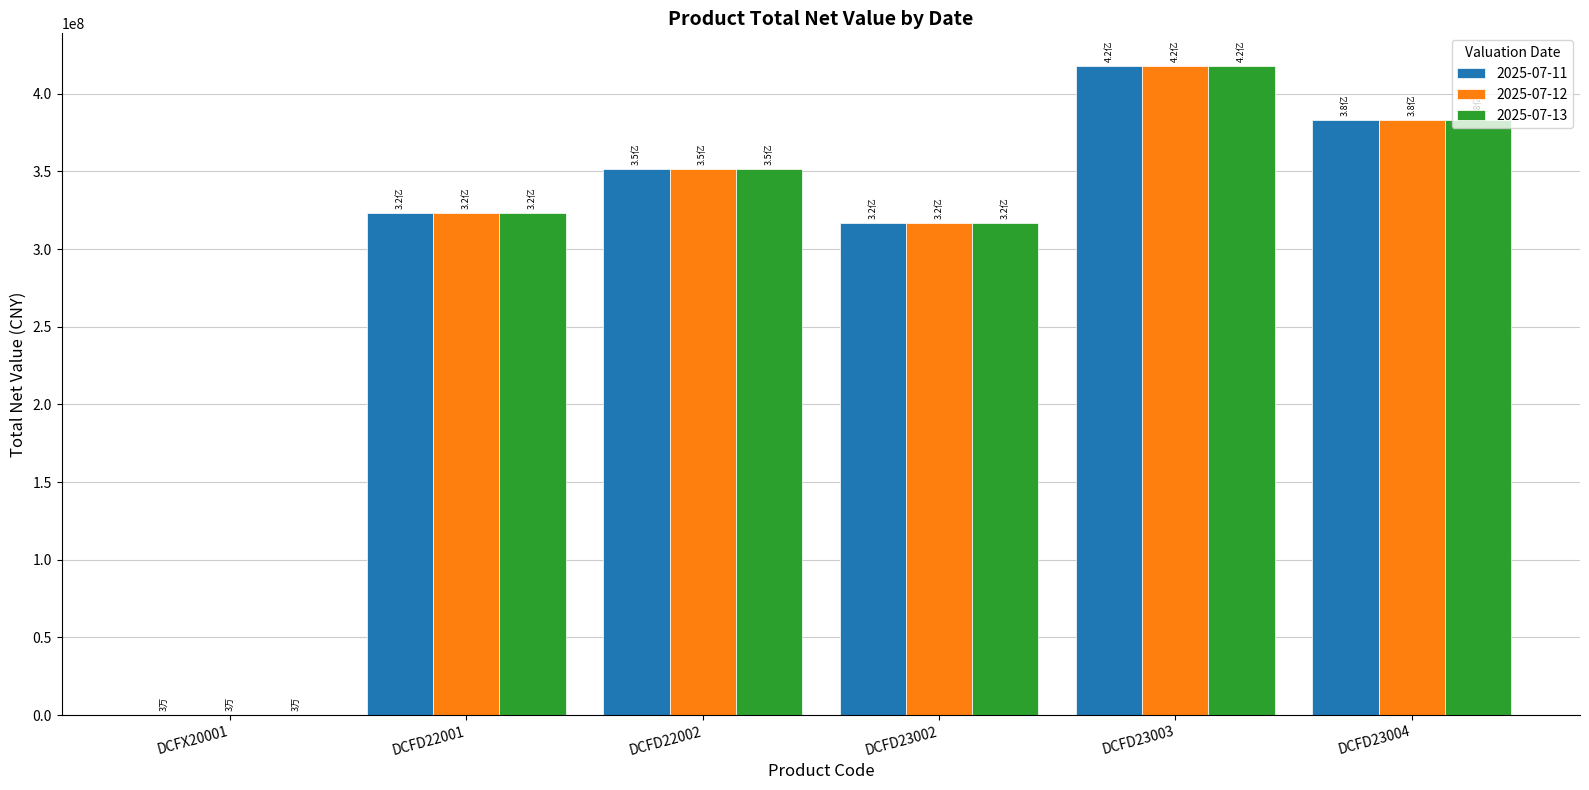

Between DCFD23003 and DCFD23004, which series saw the biggest shift?

2025-07-13